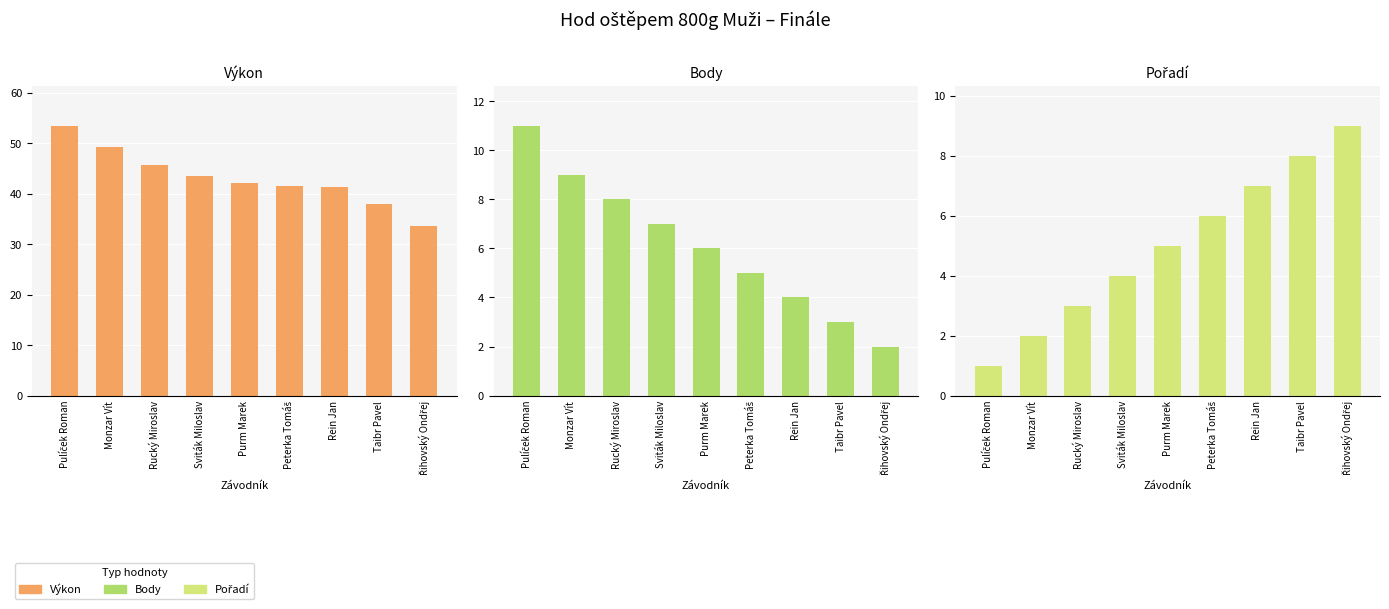

How many bars are there in each group?

3